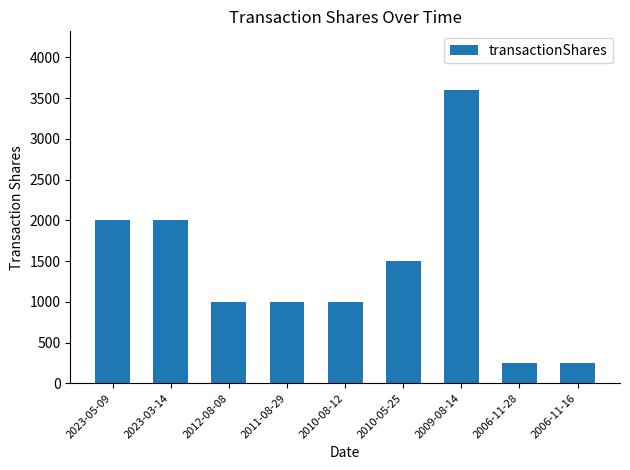

Where does the data first go above 1000?

2023-05-09